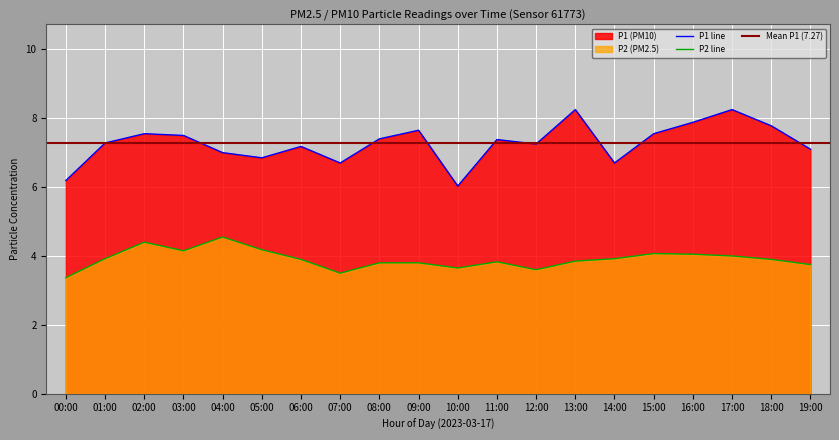

At which label is P1 closest to 7?

04:00